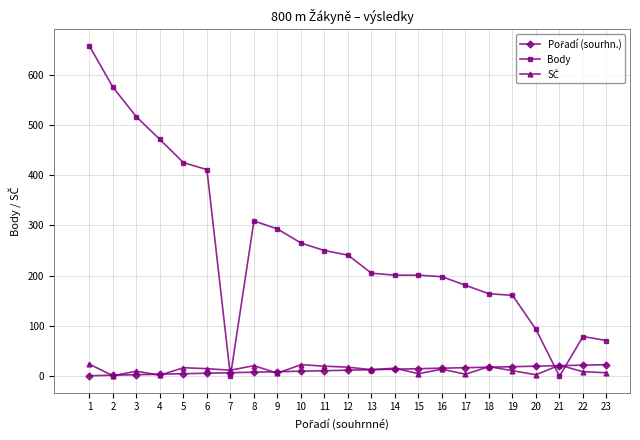

True or false: Body has a value of 161 at 19.

True